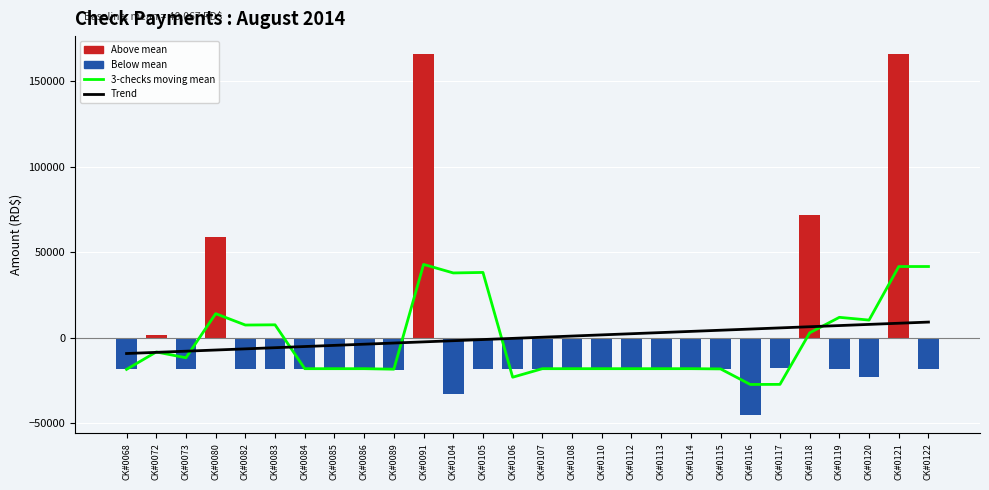

Which category has the highest value in the Amount deviation series?

CK#0121